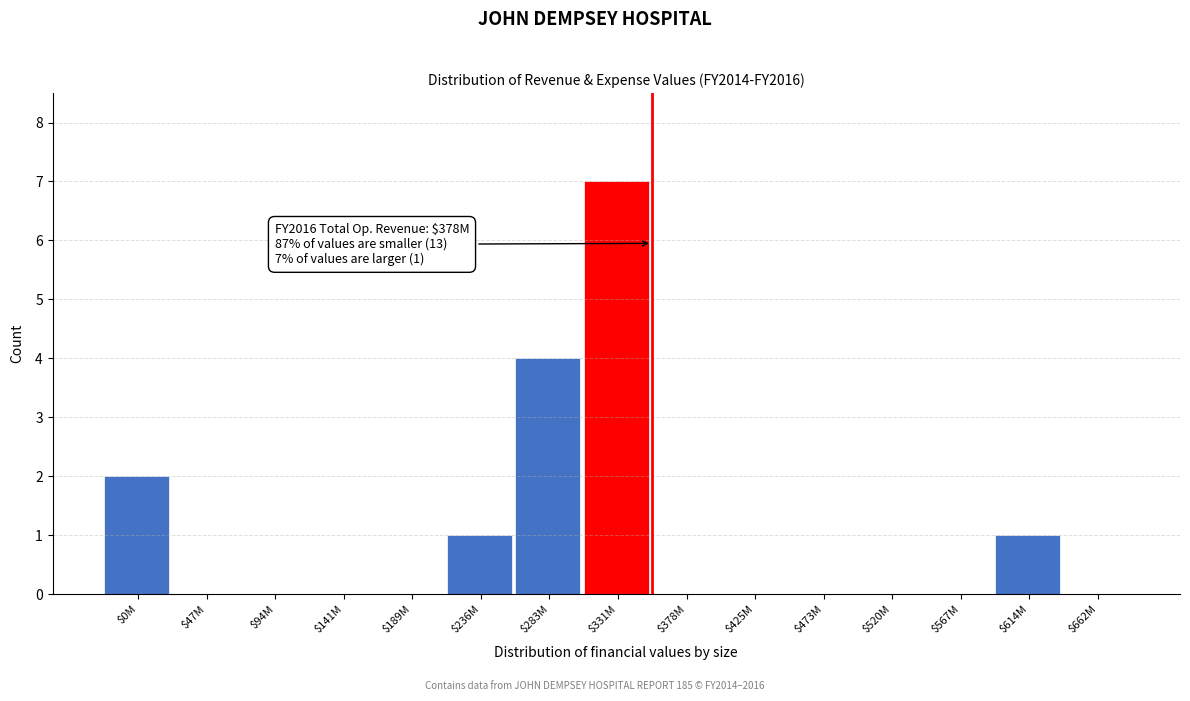

What is the greatest value displayed?

7